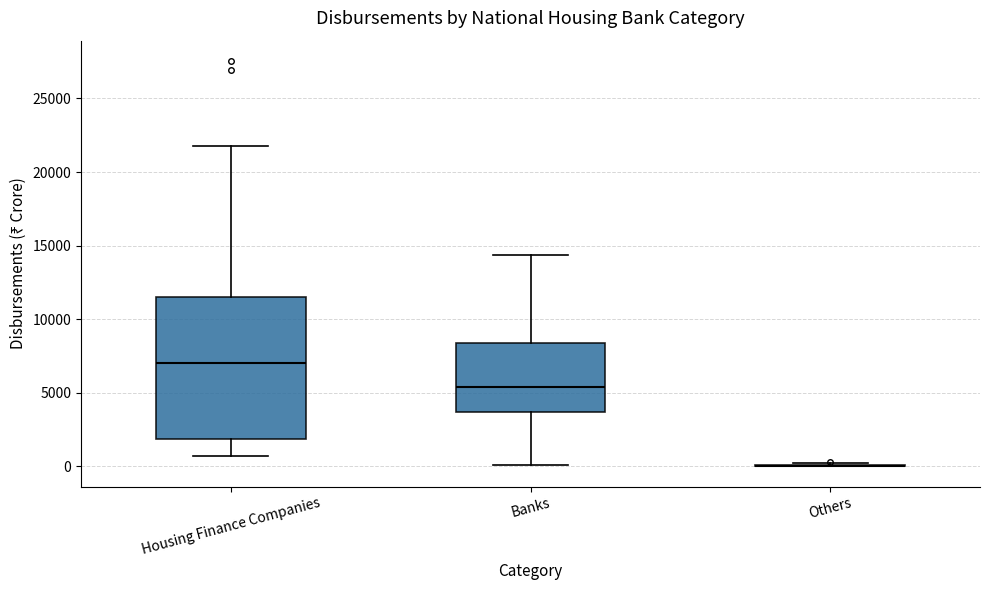

Where does the upper whisker of the box for Banks end on the y-axis? The values are not printed on the chart, so give them approximately, as read against the axis.

14500